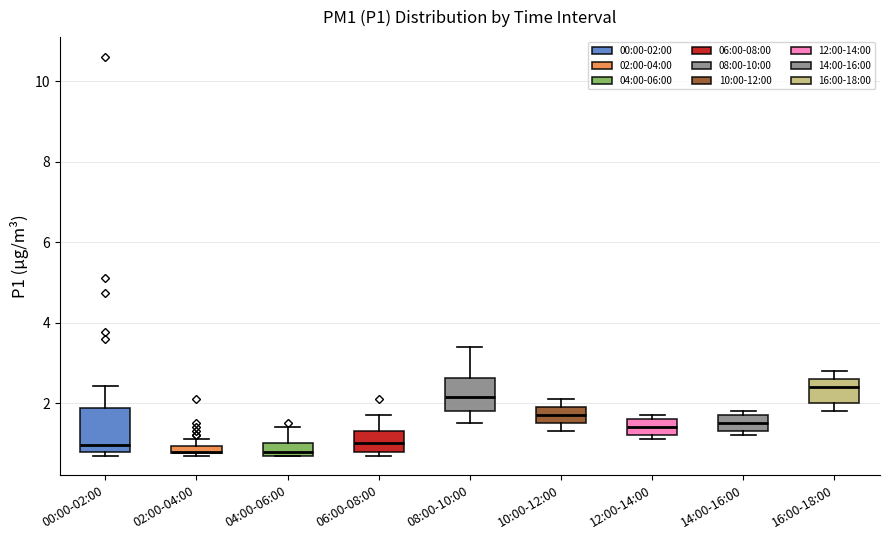

Comparing the boxes themselves (not the whiskers), which one is the tallest?

00:00-02:00